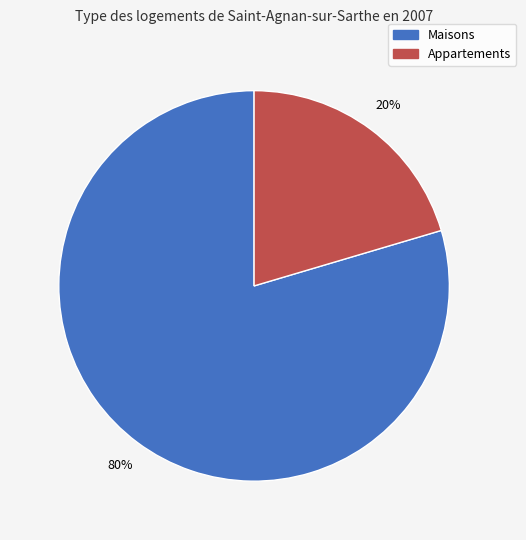

What is the smallest slice in the pie chart?

Appartements